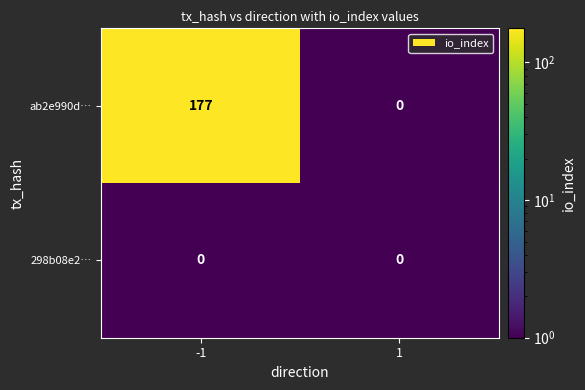

What is the sum of all ab2e990d… values?

177